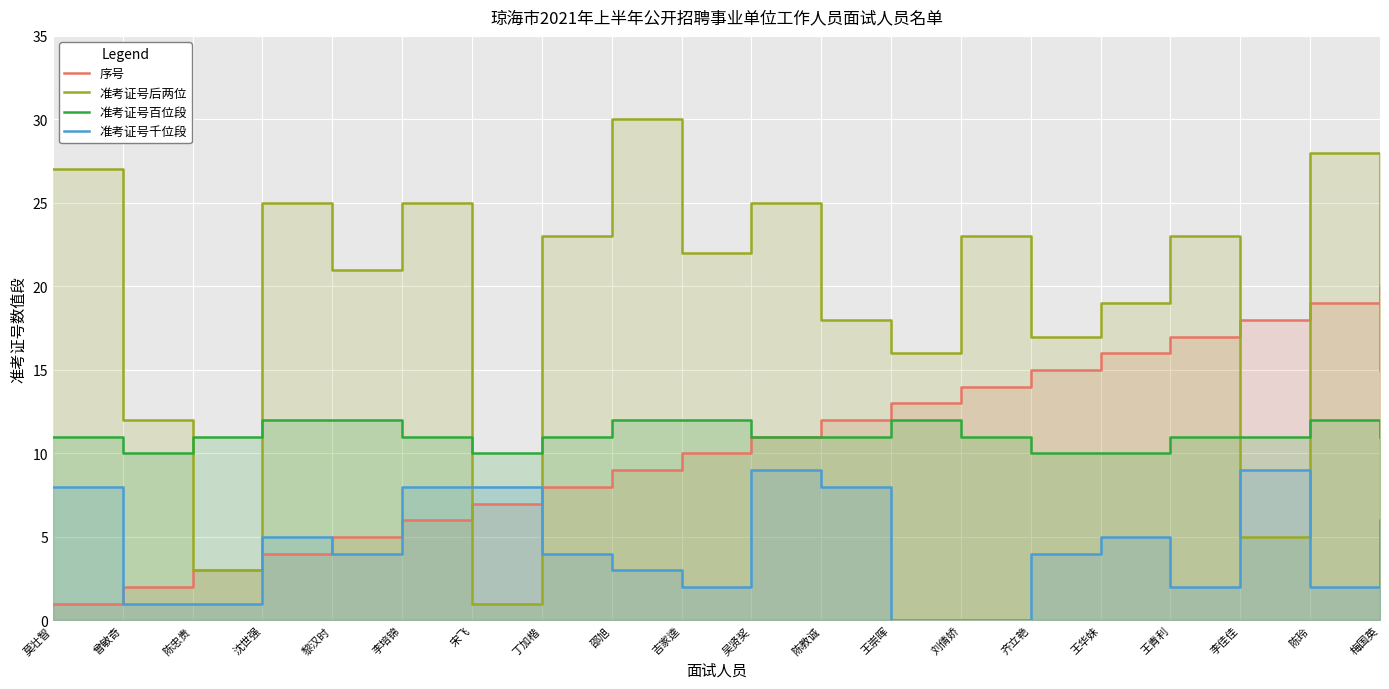

How many times do 准考证号后两位 and 序号 cross each other?

5